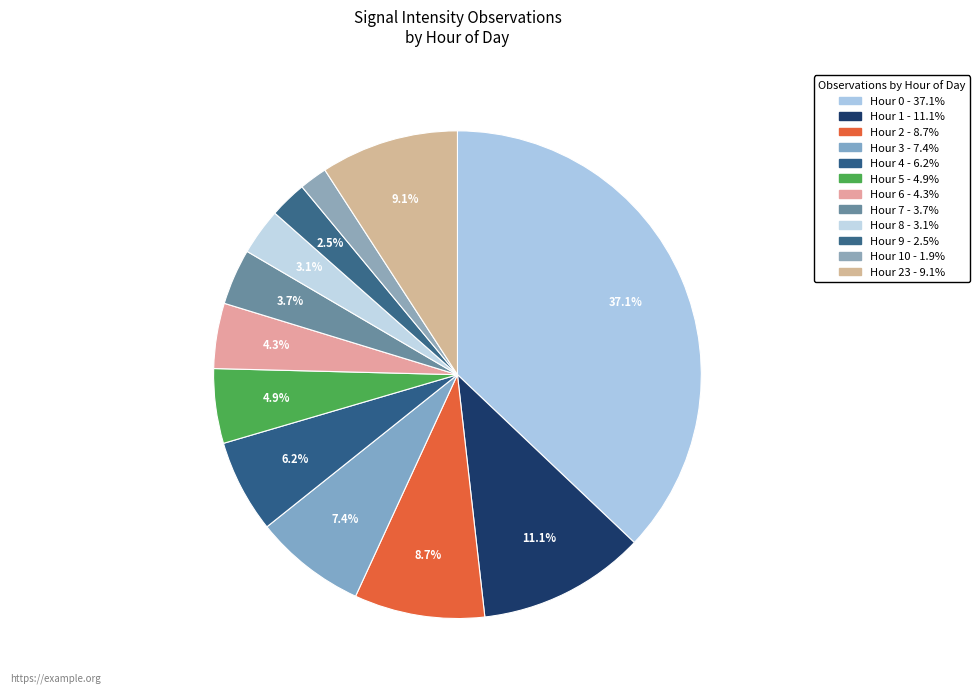

Count the number of slices in the pie.

12